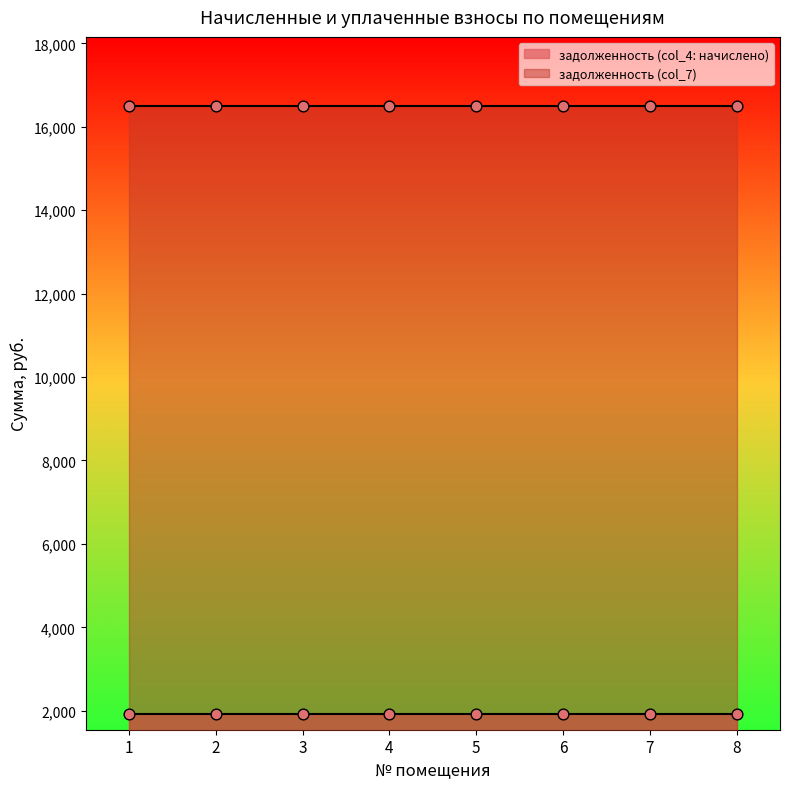

What are all the series names shown in the legend?

задолженность (col_4: начислено), задолженность (col_7)